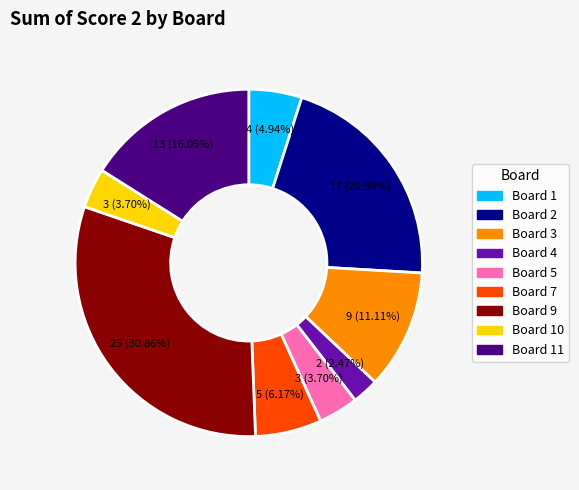

Does any single category account for the majority?

No